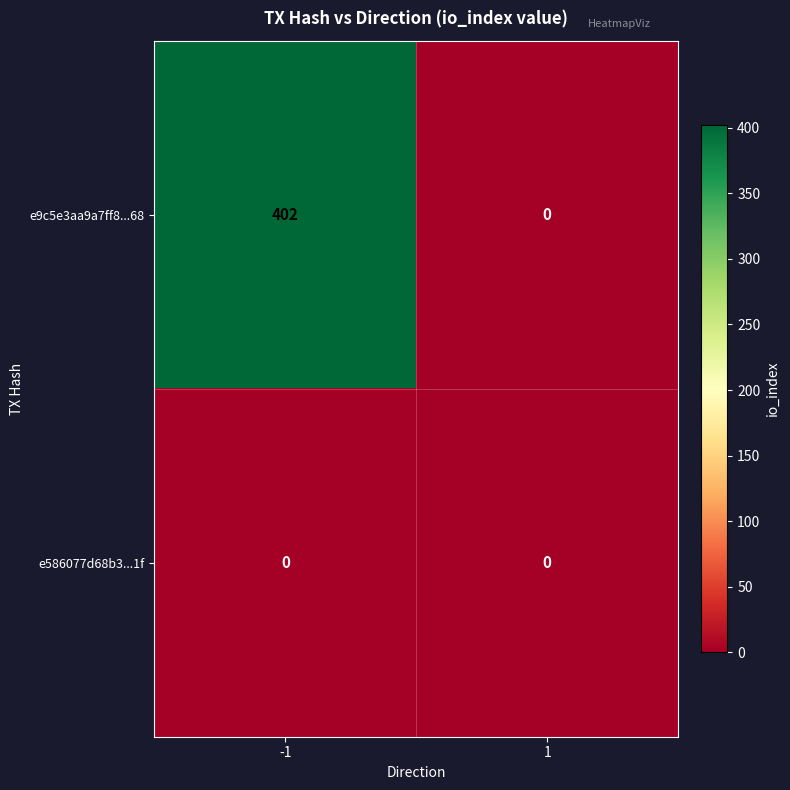

List the series in order of their peak value, highest first.

e9c5e3aa9a7ff8...68, e586077d68b3...1f